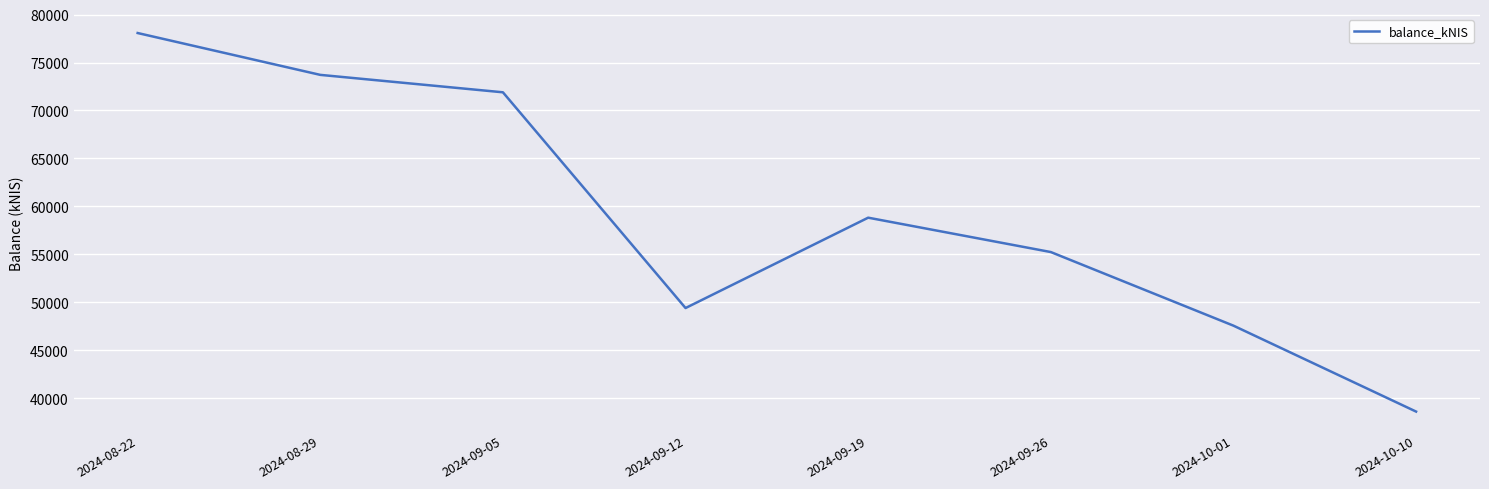

True or false: there are more than 0 points higher than both neighbors.

True